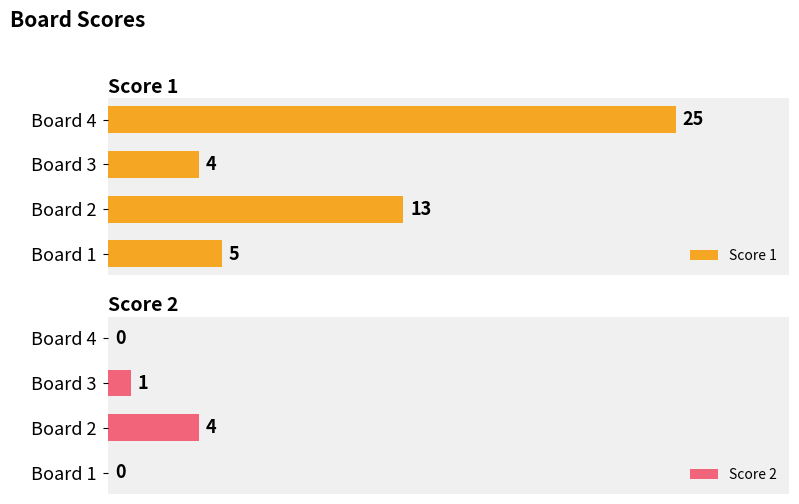

At which label does Score 1 reach its minimum?

Board 3